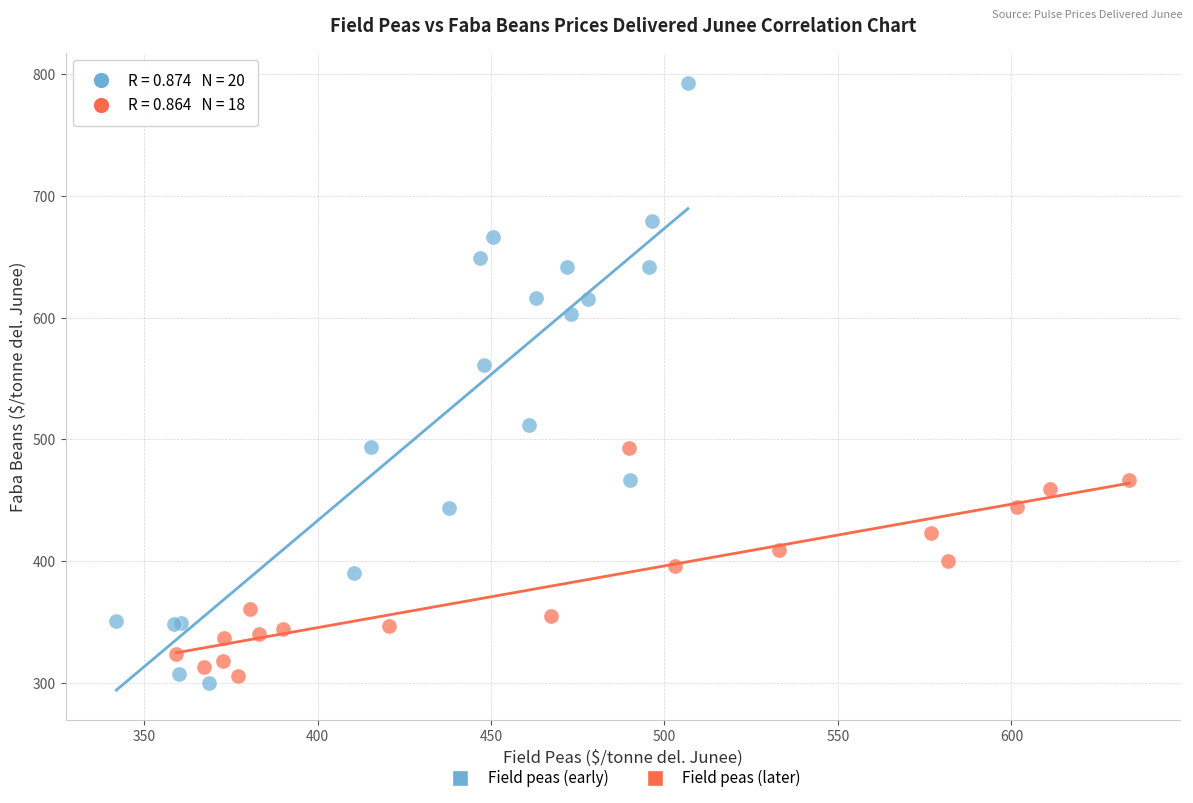

Which series contains the lowest Y value?

Field peas (early)